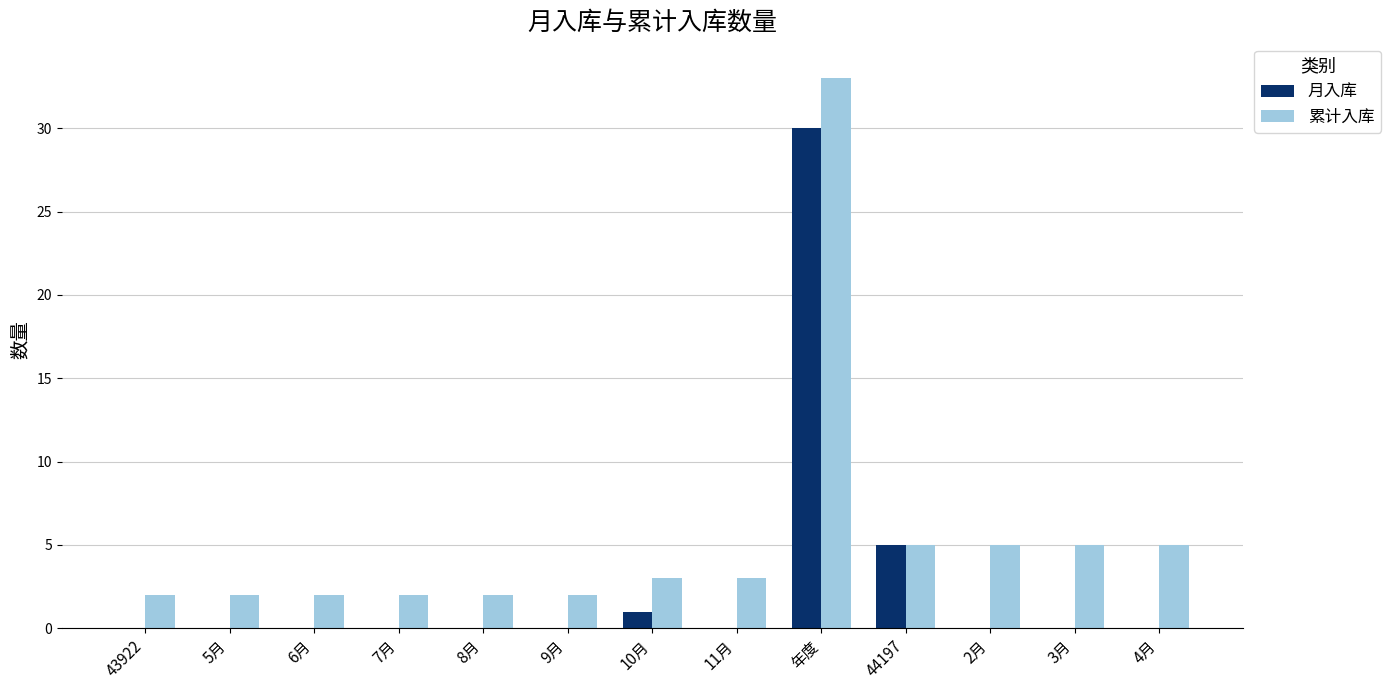

Which series has the largest range (max minus min)?

累计入库